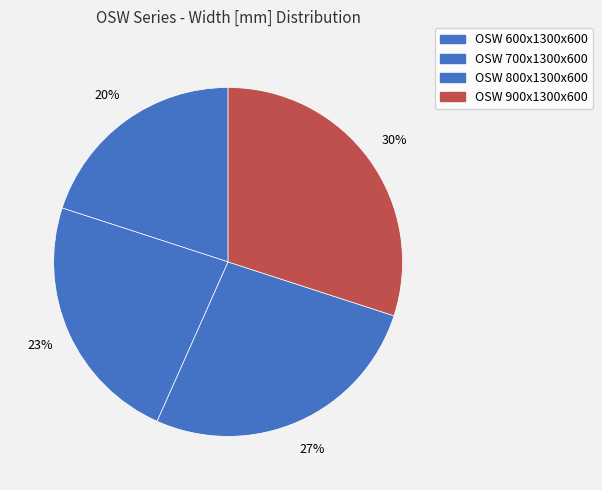

The OSW 600x1300x600 slice represents 8% of the pie. True or false?

False